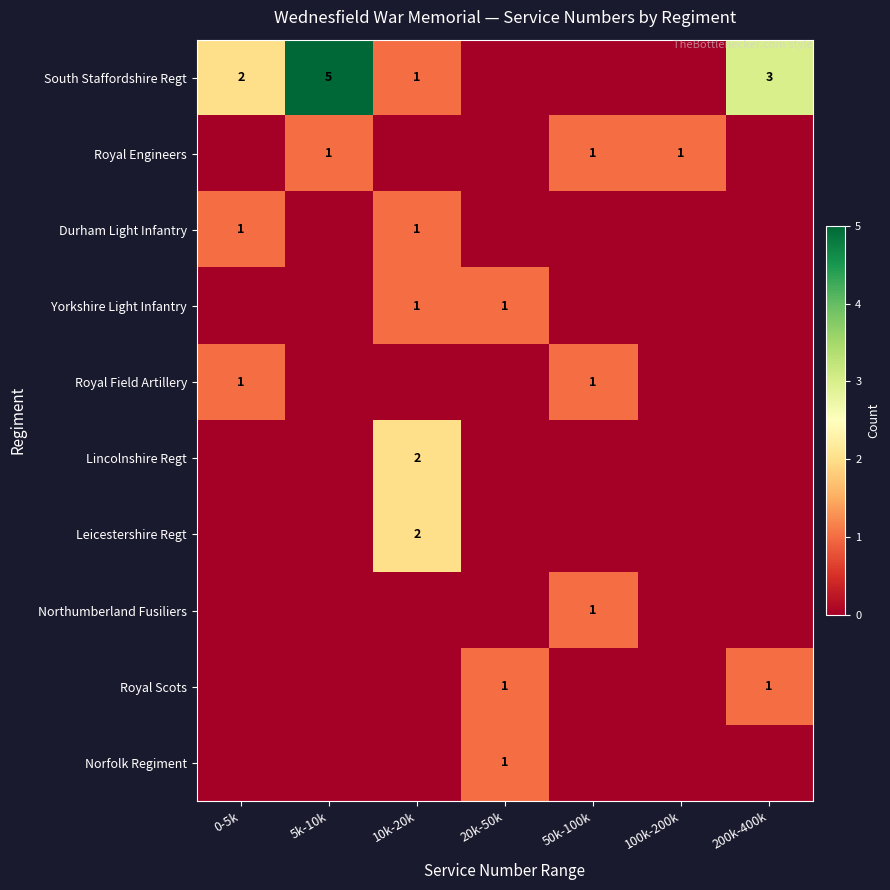

Rank the series by their maximum value, from lowest to highest.

Royal Engineers, Durham Light Infantry, Yorkshire Light Infantry, Royal Field Artillery, Northumberland Fusiliers, Royal Scots, Norfolk Regiment, Lincolnshire Regt, Leicestershire Regt, South Staffordshire Regt